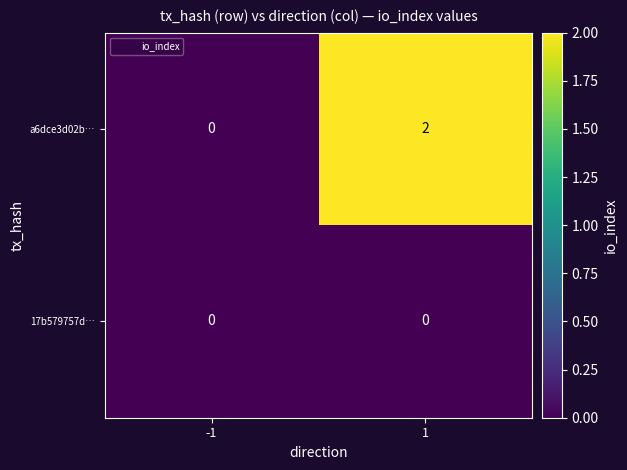

List the series in order of their peak value, lowest first.

17b579757d…, a6dce3d02b…